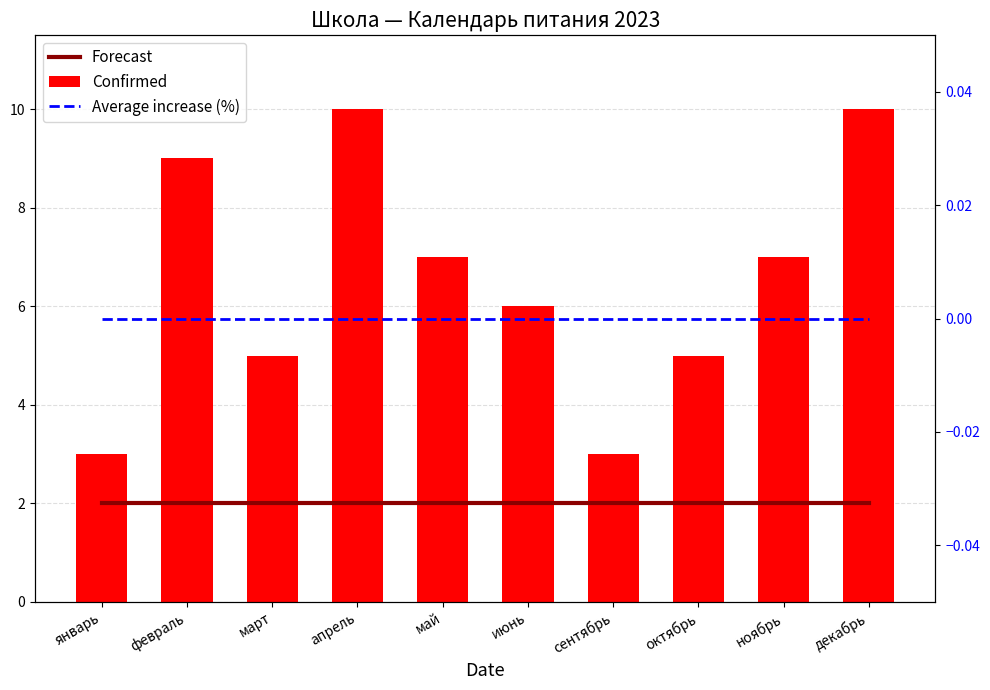

What is the lowest value of the Confirmed series?

3